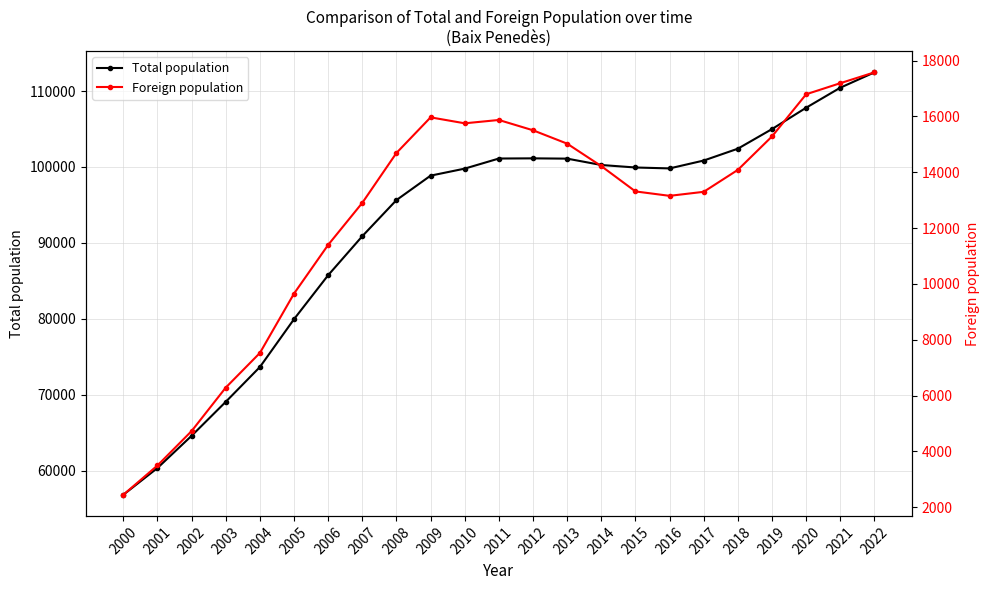

List the series in order of their overall mean, highest first.

Total population, Foreign population